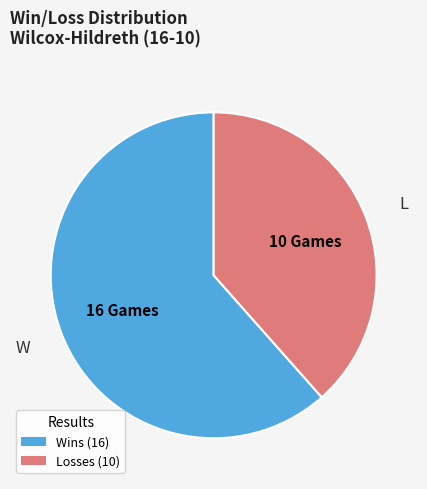

How many slices are in this pie chart?

2